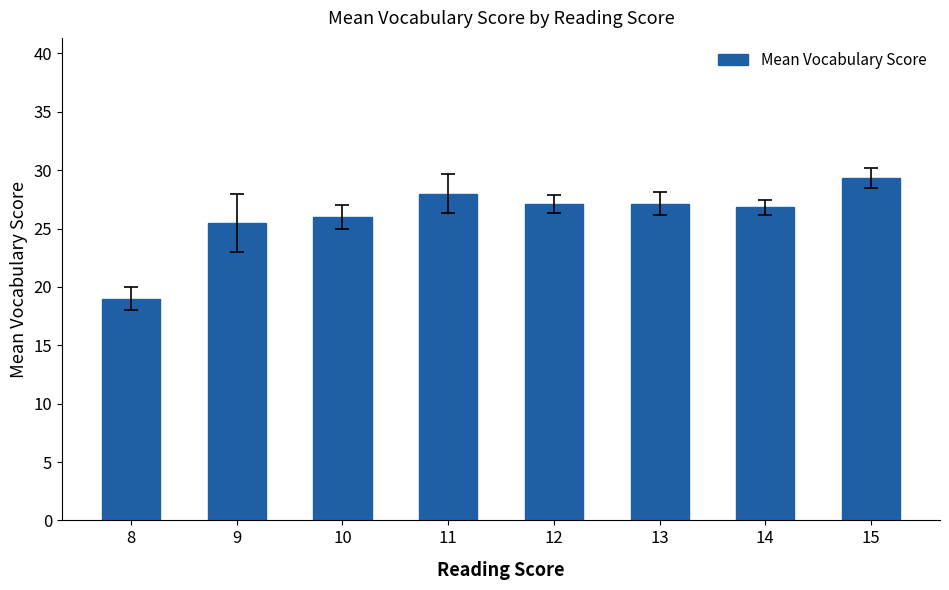

At which category does the chart reach its peak across all series?

15